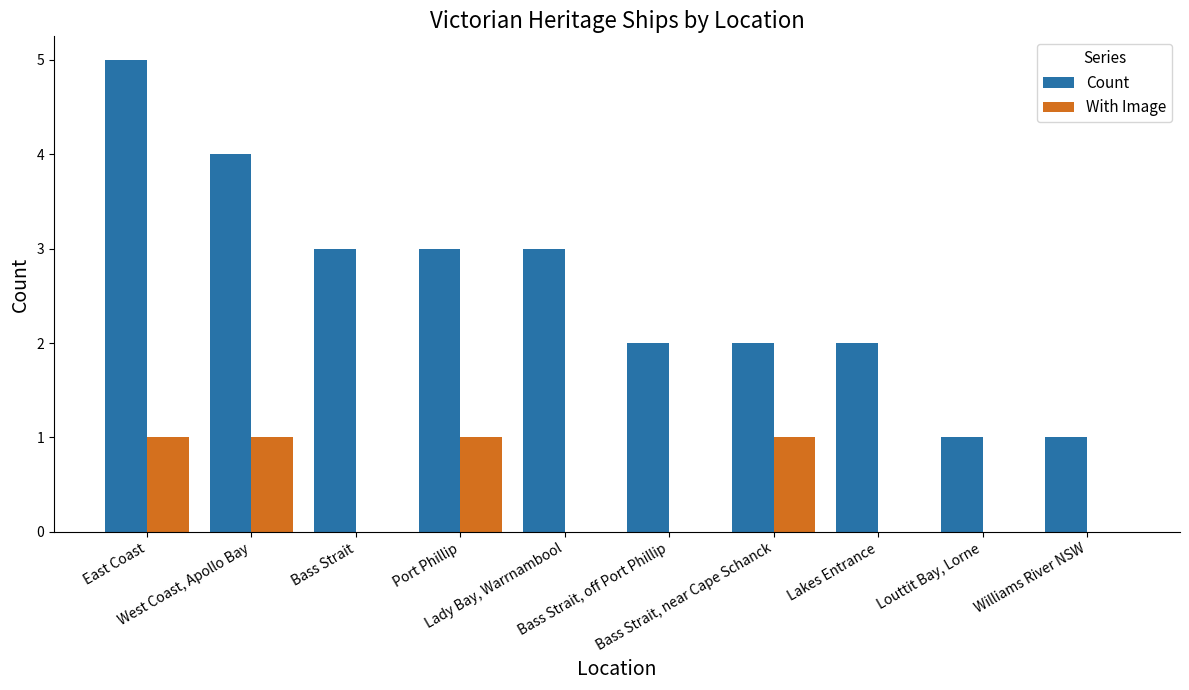

True or false: Count has a value of 4 at Bass Strait.

False